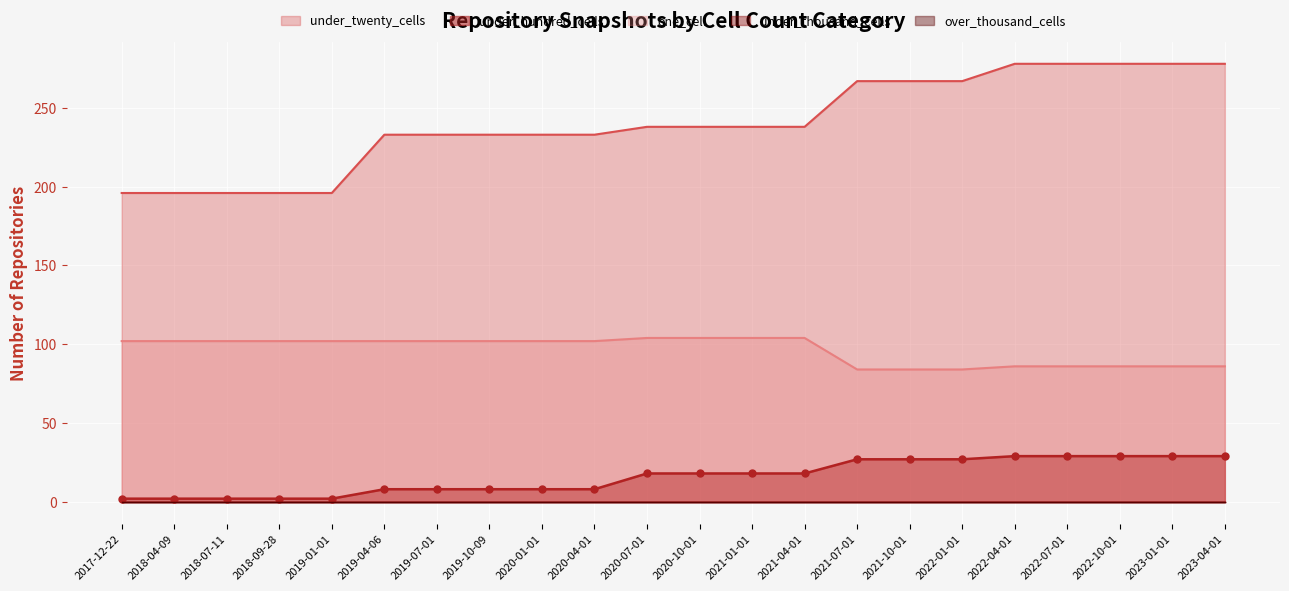

True or false: under_hundred_cells and one_cell cross at least once.

False